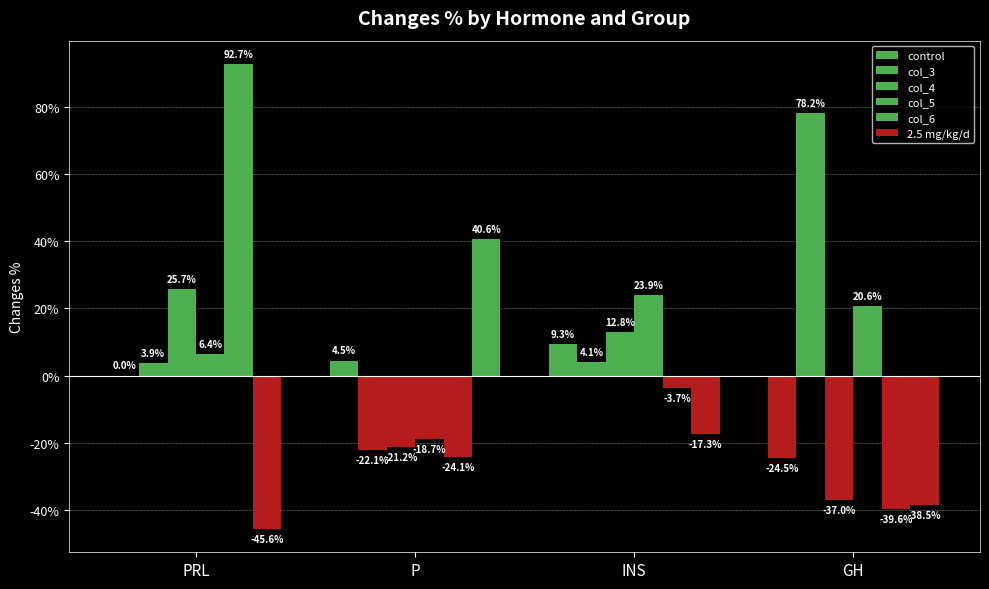

What is the maximum value shown in the chart?

92.7